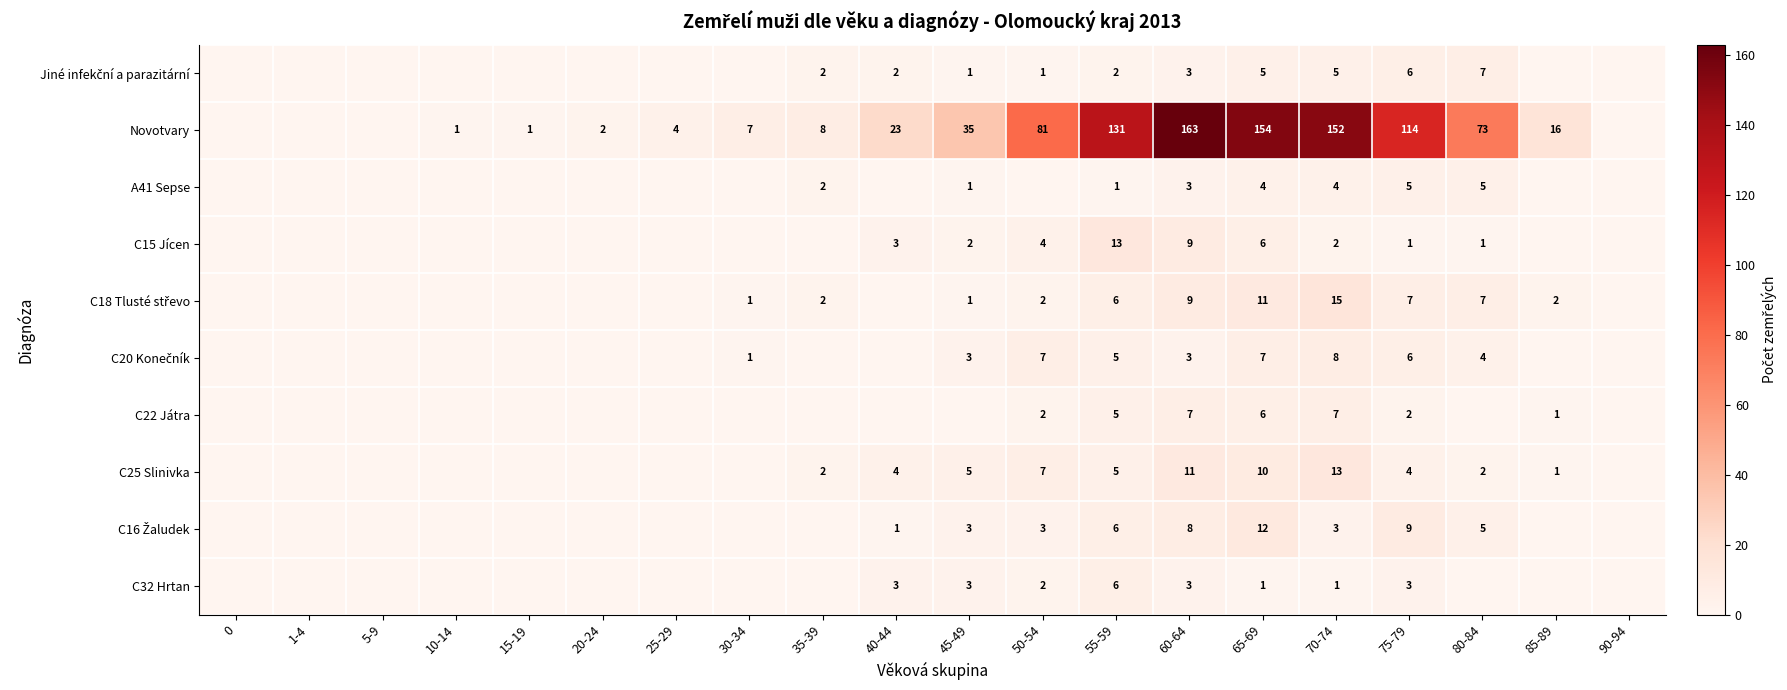

Is it true that C32 Hrtan equals 1 at 40-44?

False